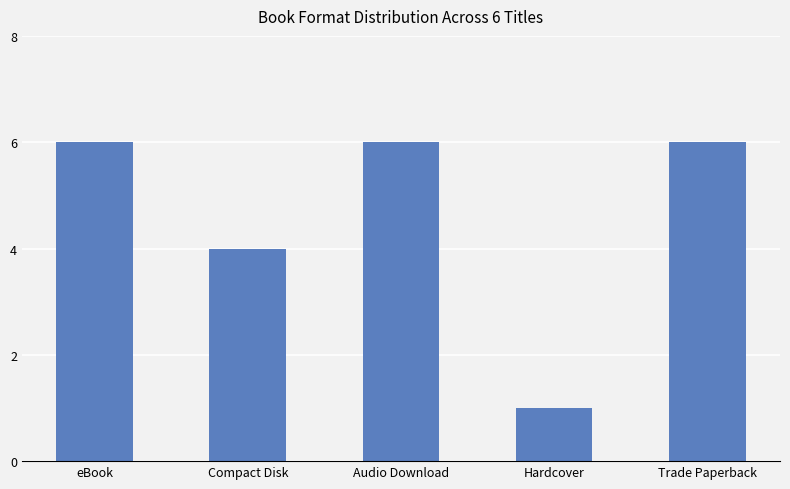

What is the value of the 2nd bar from the left?

4